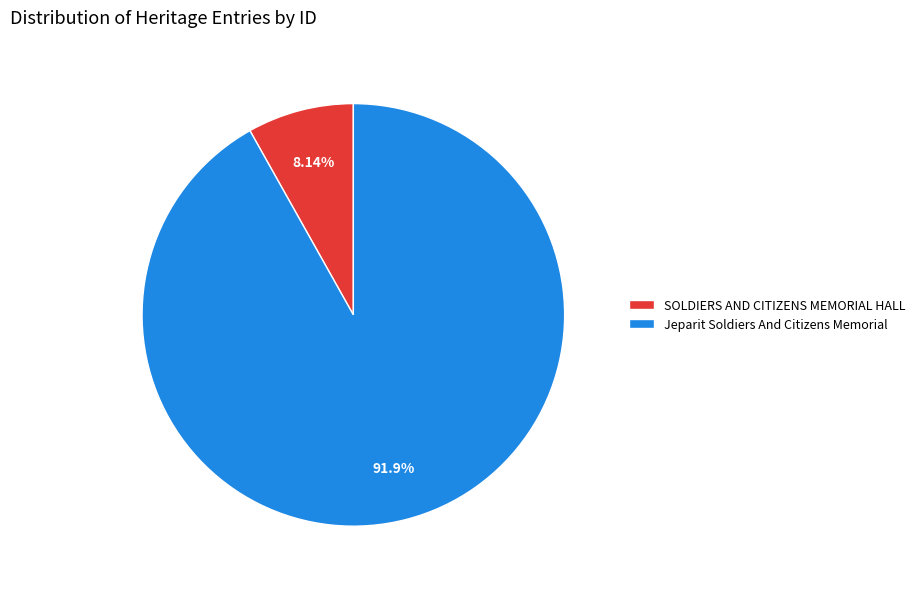

How many segments does this pie chart have?

2